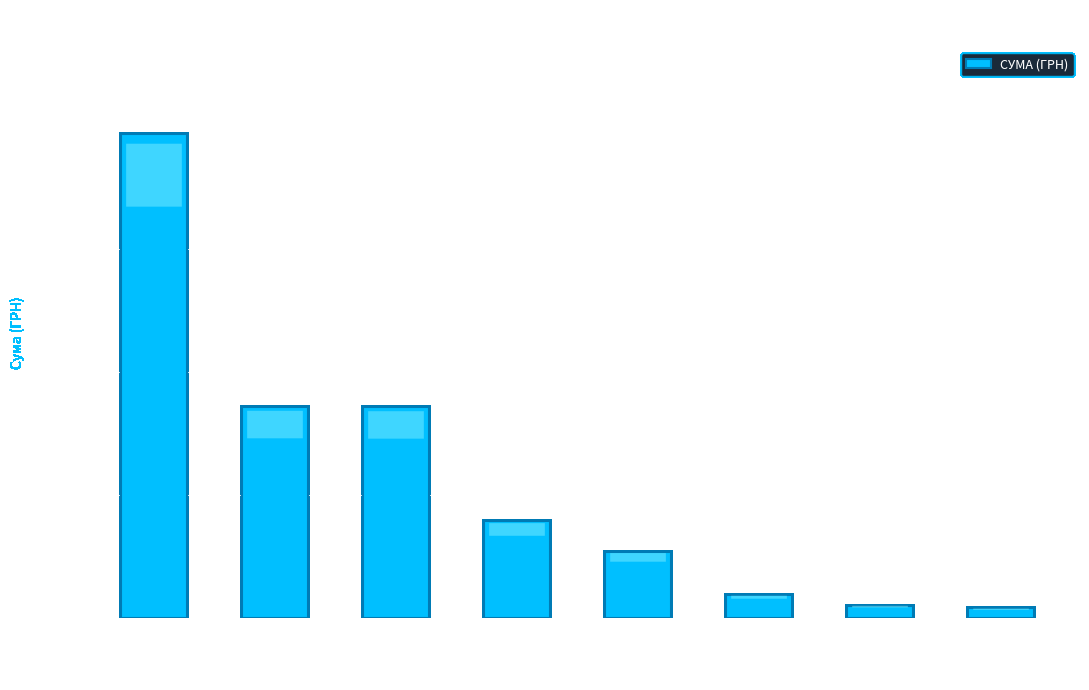

What is the approximate value at Селезньова С.С.?

10800.0